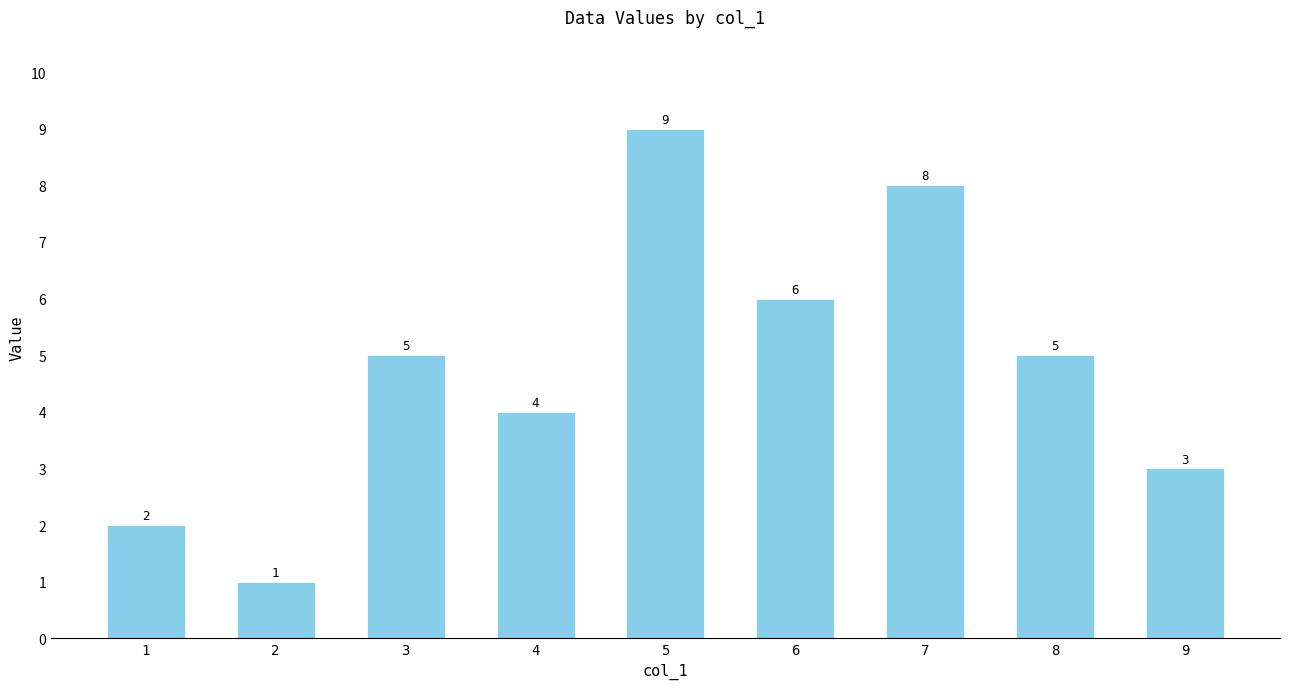

Reading right to left, transcribe all the data shown in this chart.

9=3	8=5	7=8	6=6	5=9	4=4	3=5	2=1	1=2